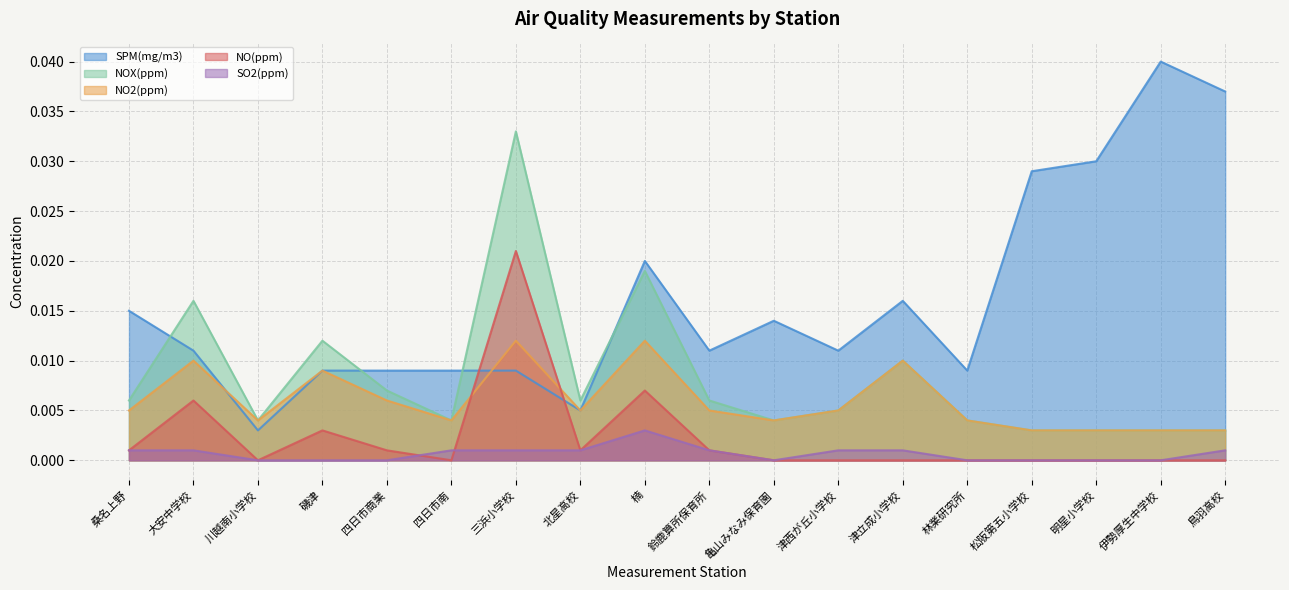

What are all the series names shown in the legend?

SPM(mg/m3), NOX(ppm), NO2(ppm), NO(ppm), SO2(ppm)